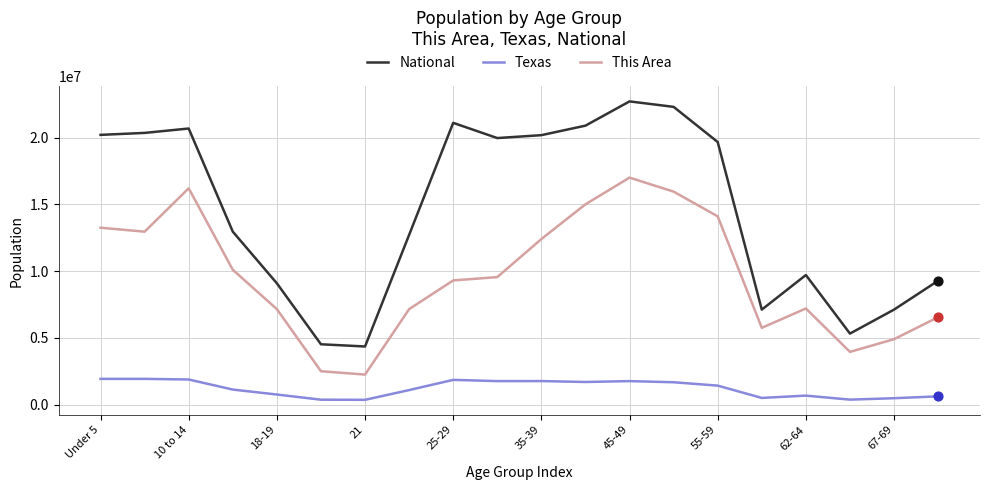

At how many categories does at least one series exceed 10464298?

12